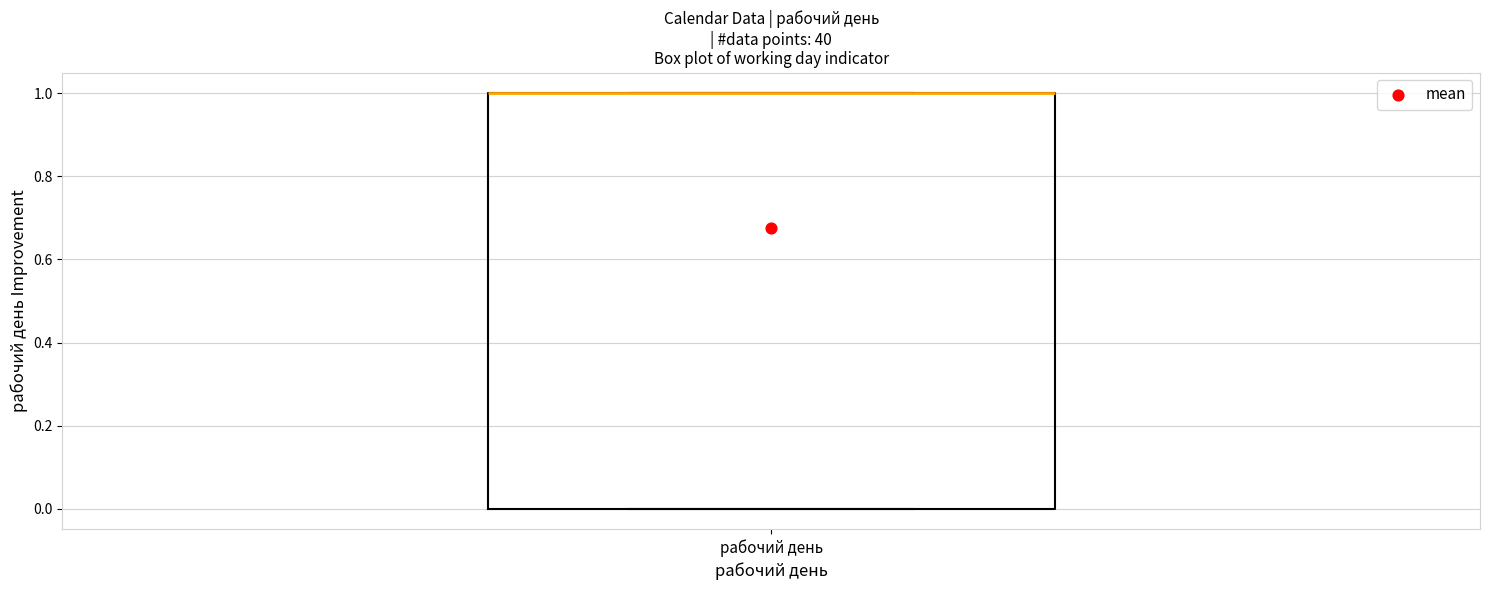

Transcribe this box plot: give where the median line is, the range the box spans, and where the two whiskers end, as read against the y-axis. The values are not printed on the chart, so give them approximately, as read against the axis.

median 1 (drawn on the box's upper edge), box 0 to 1, whiskers 0 to 1